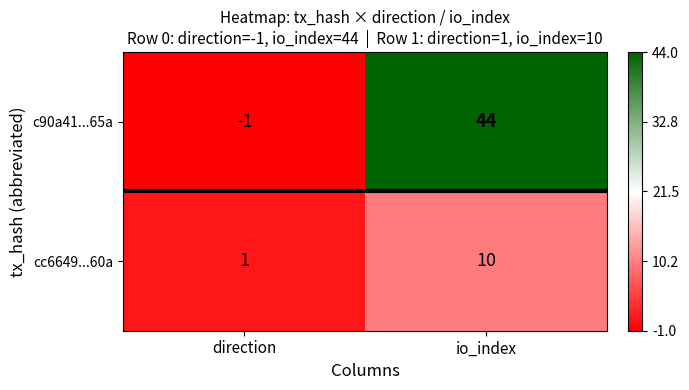

What is the spread (max minus min) of values at io_index?

34